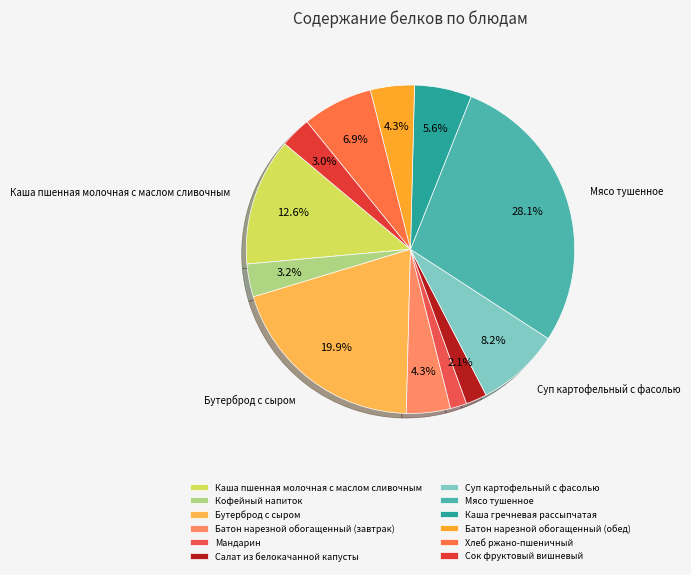

Does any single category account for the majority?

No